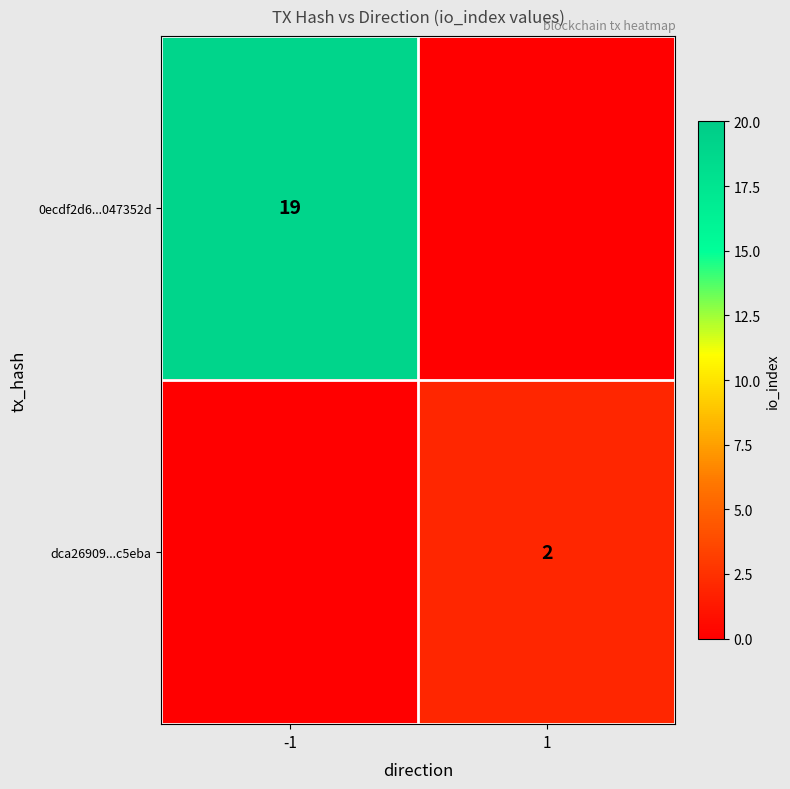

True or false: 0ecdf2d6...047352d has a value of 13 at -1.

False